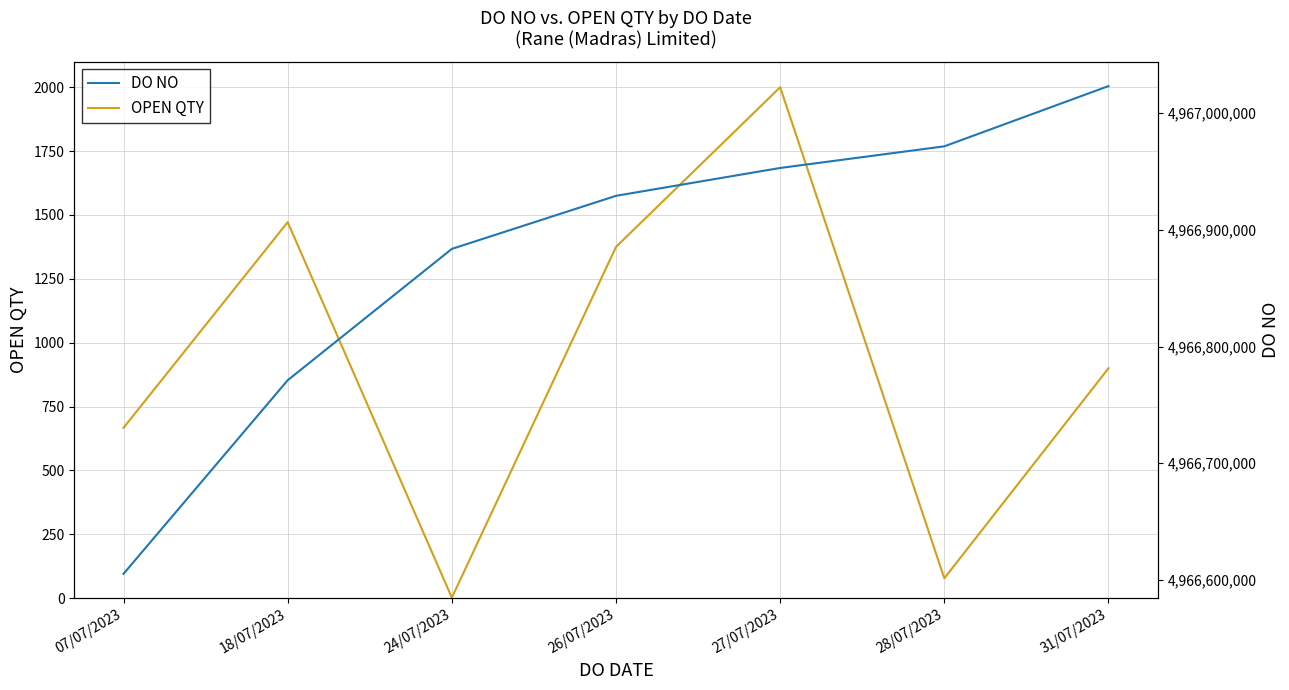

Where is OPEN QTY nearest to the value 1001?

31/07/2023